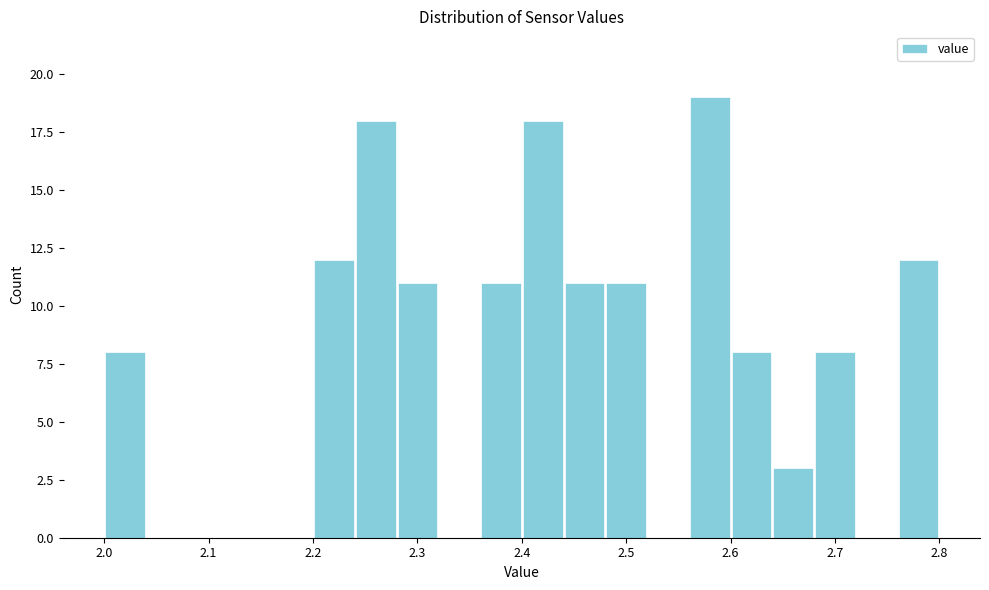

How tall is the bar that spans 2.60 to 2.64 on the x-axis? The values are not printed on the chart, so give them approximately, as read against the axis.

8